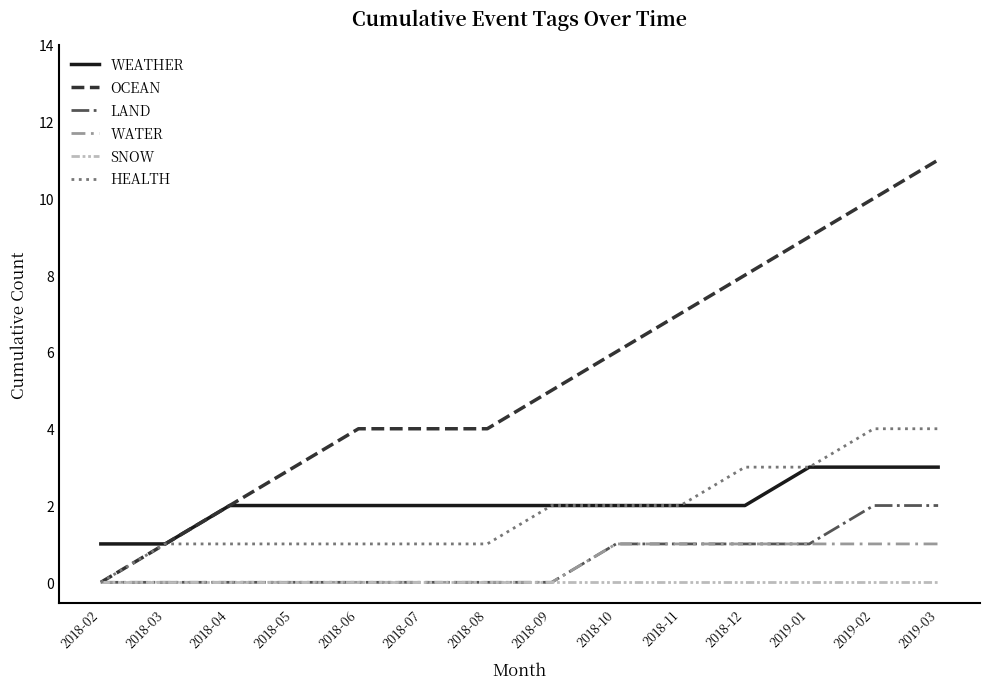

What is the total value across all series at 2019-03?

21